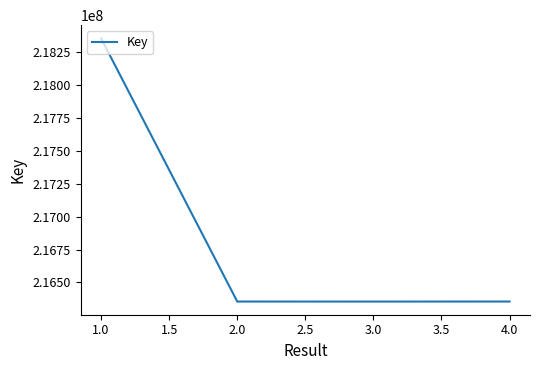

What is the change in value from 1.0 to 4.0?

-2000607